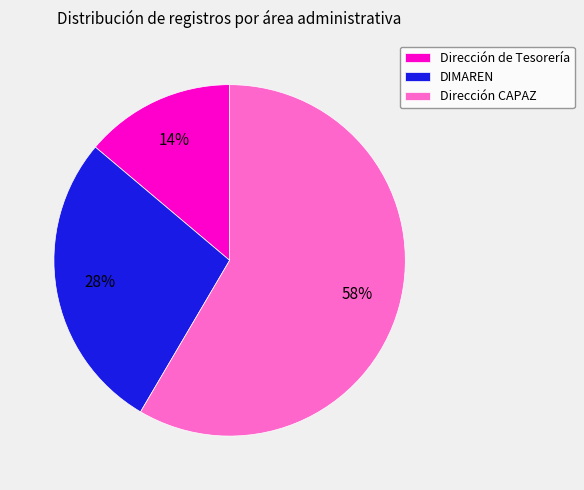

Rank the categories by value from lowest to highest.

Dirección de Tesorería, DIMAREN, Dirección CAPAZ